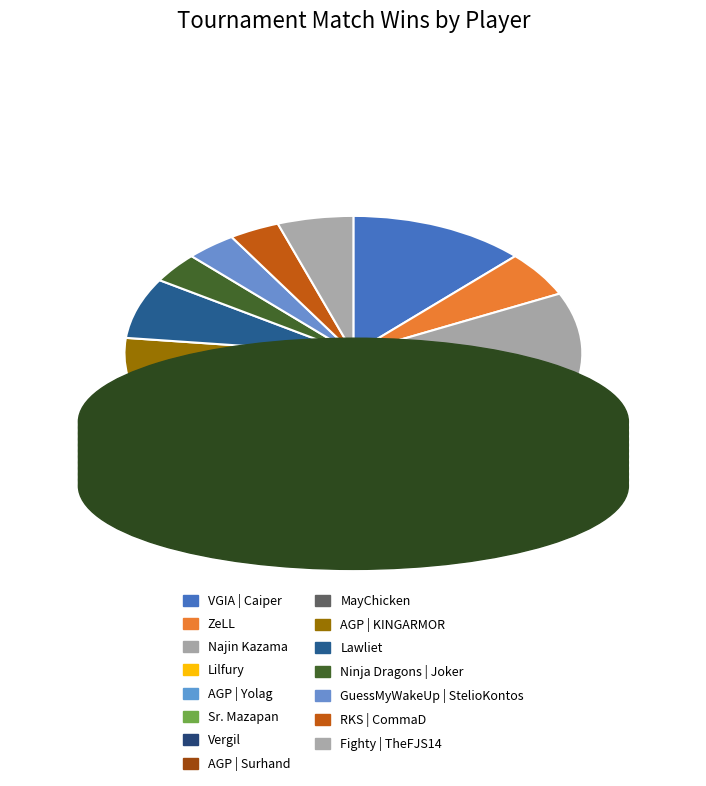

The Ninja Dragons | Joker slice represents 4% of the pie. True or false?

True